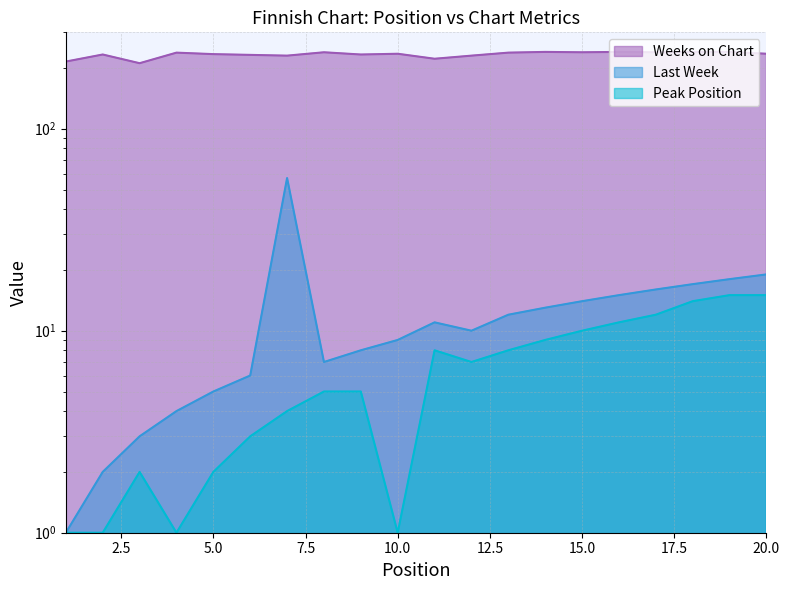

What are all the series names shown in the legend?

Last Week, Peak Position, Weeks on Chart